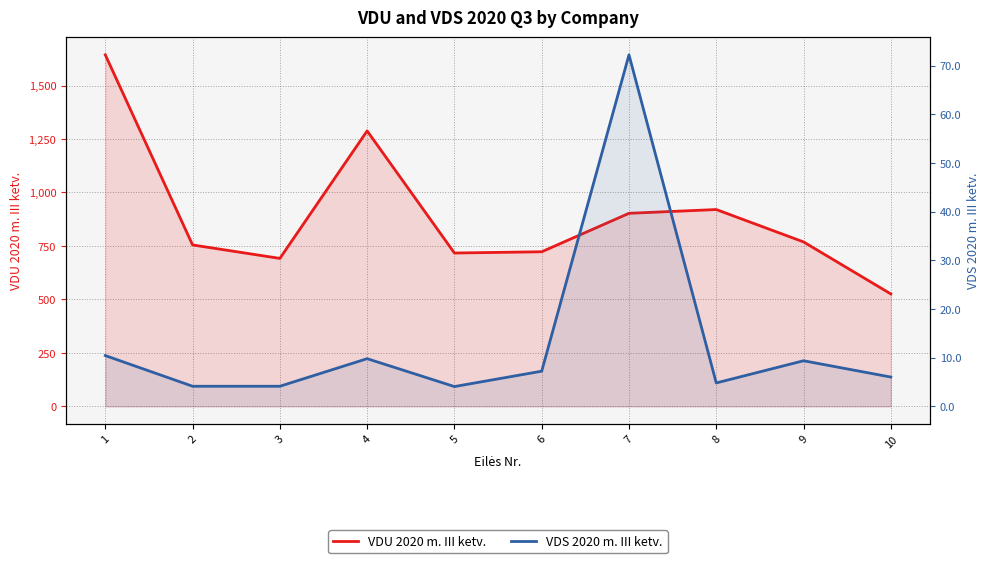

True or false: VDS 2020 m. III ketv. and VDU 2020 m. III ketv. intersect in this chart.

False